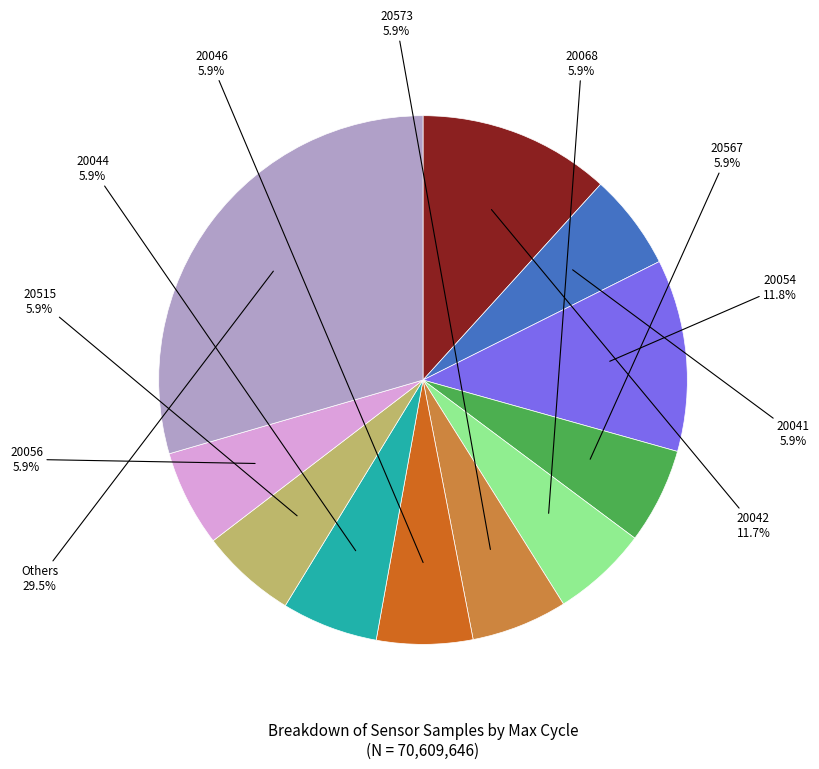

Is there any slice that represents more than half of the pie?

No